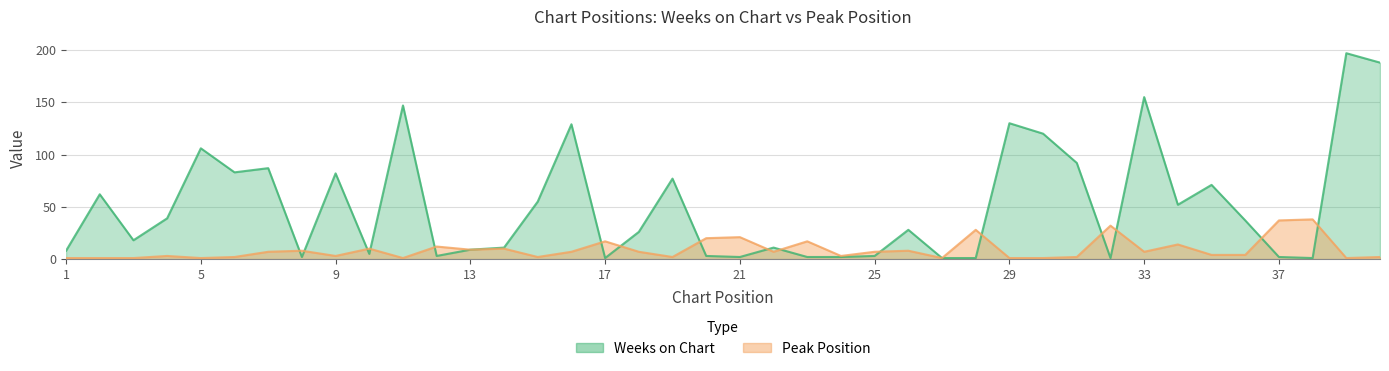

What is the difference between the maximum and minimum values in the Peak Position series?

37